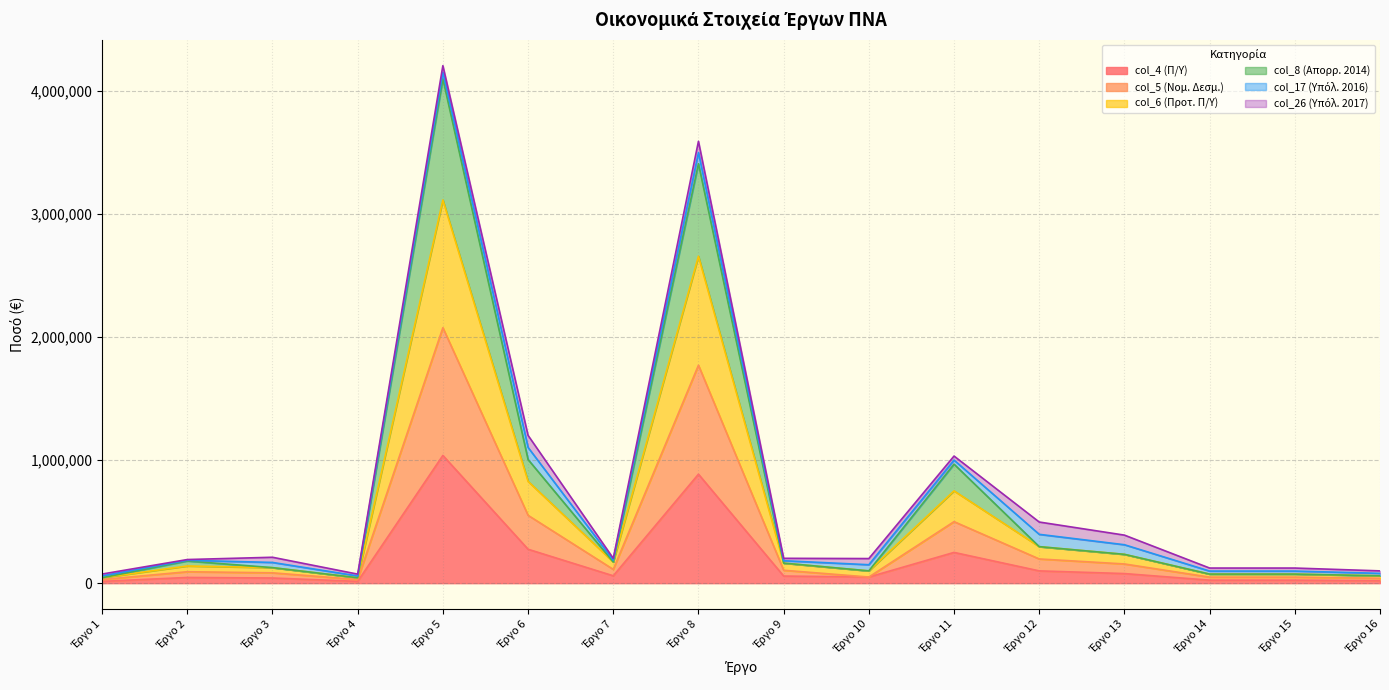

True or false: col_5 (Νομ. Δεσμ.) and col_6 (Προτ. Π/Υ) intersect in this chart.

False